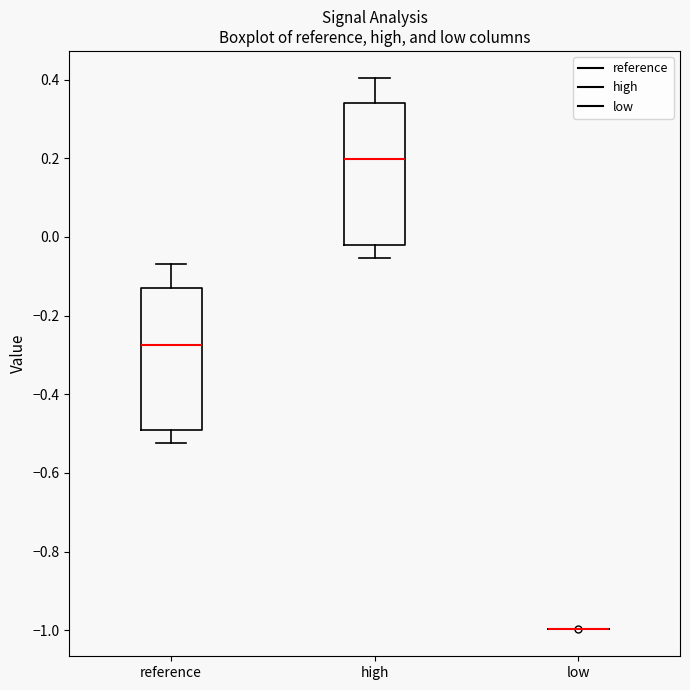

Reading left to right, transcribe this box plot: for each box, give where its median line is, the range the box spans, and where its two whiskers end, as read against the y-axis. The values are not printed on the chart, so give them approximately, as read against the axis.

reference: median -0.28, box -0.50 to -0.14, whiskers -0.52 to -0.06
high: median 0.20, box -0.02 to 0.34, whiskers -0.06 to 0.40
low: box collapsed to a line at -1.00, whiskers -1.00 to -1.00